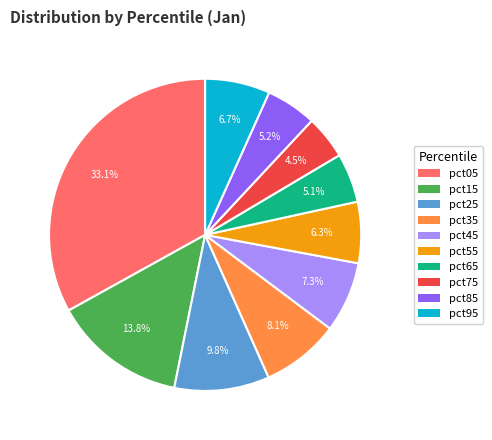

Which category has the smallest portion of the pie?

pct75